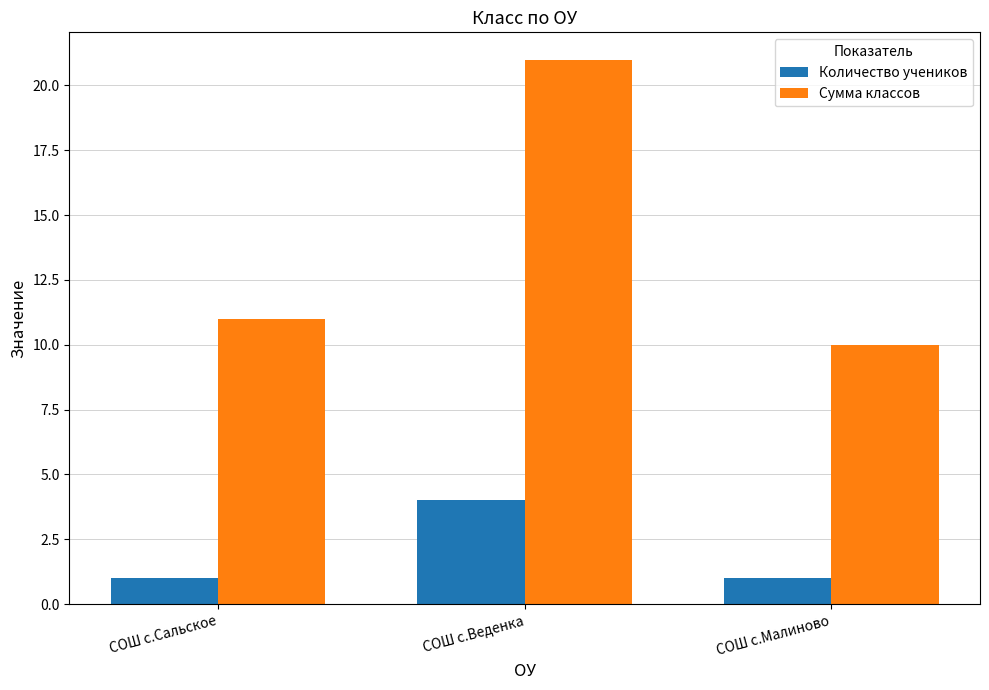

At how many categories does at least one series exceed 1?

3